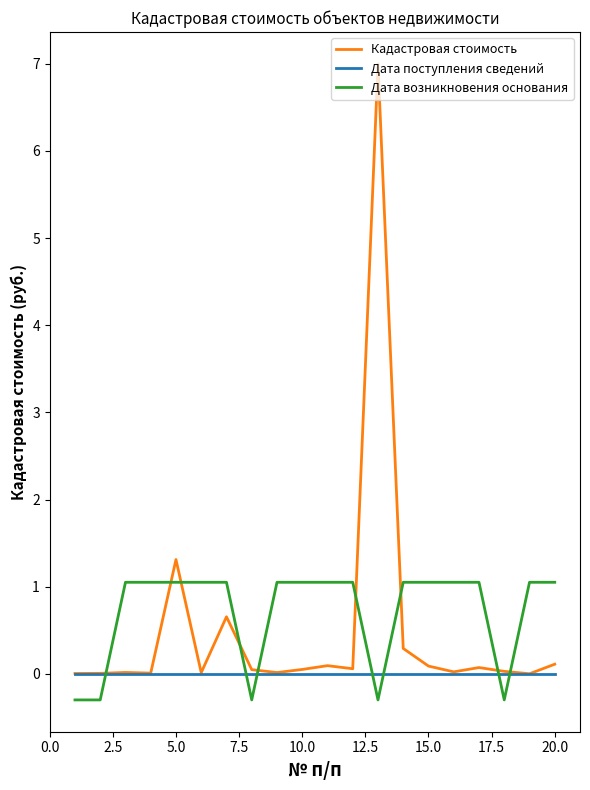

True or false: Дата поступления сведений and Дата возникновения основания intersect in this chart.

True